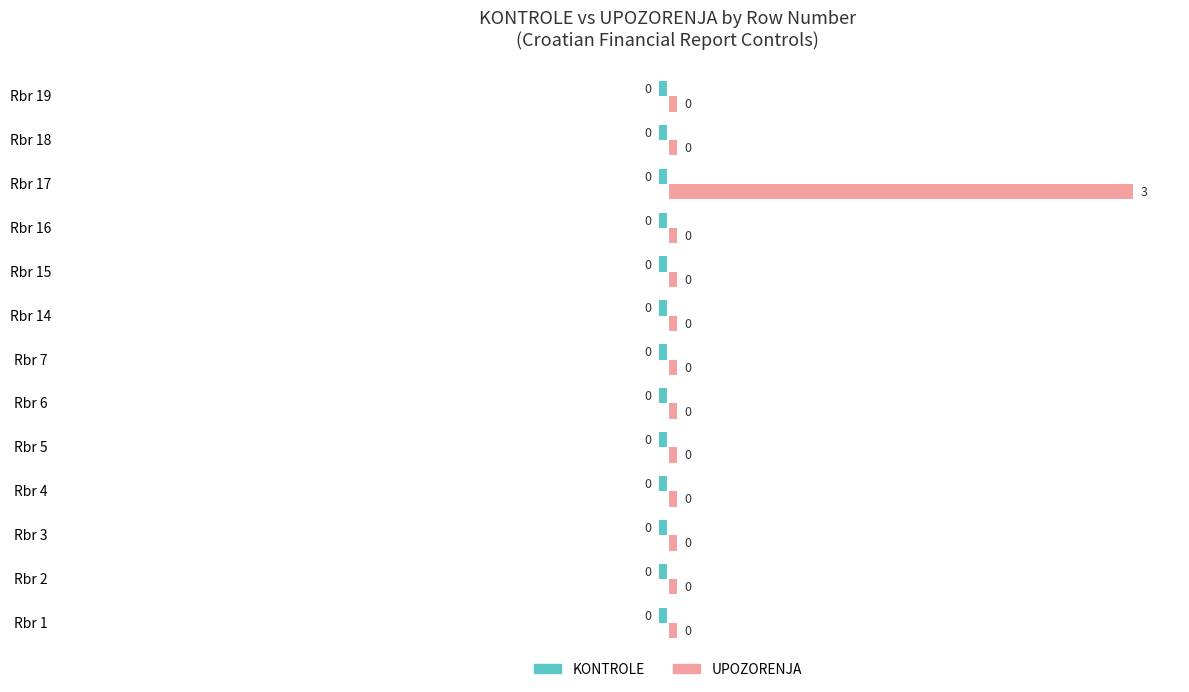

What are all the series names shown in the legend?

KONTROLE, UPOZORENJA